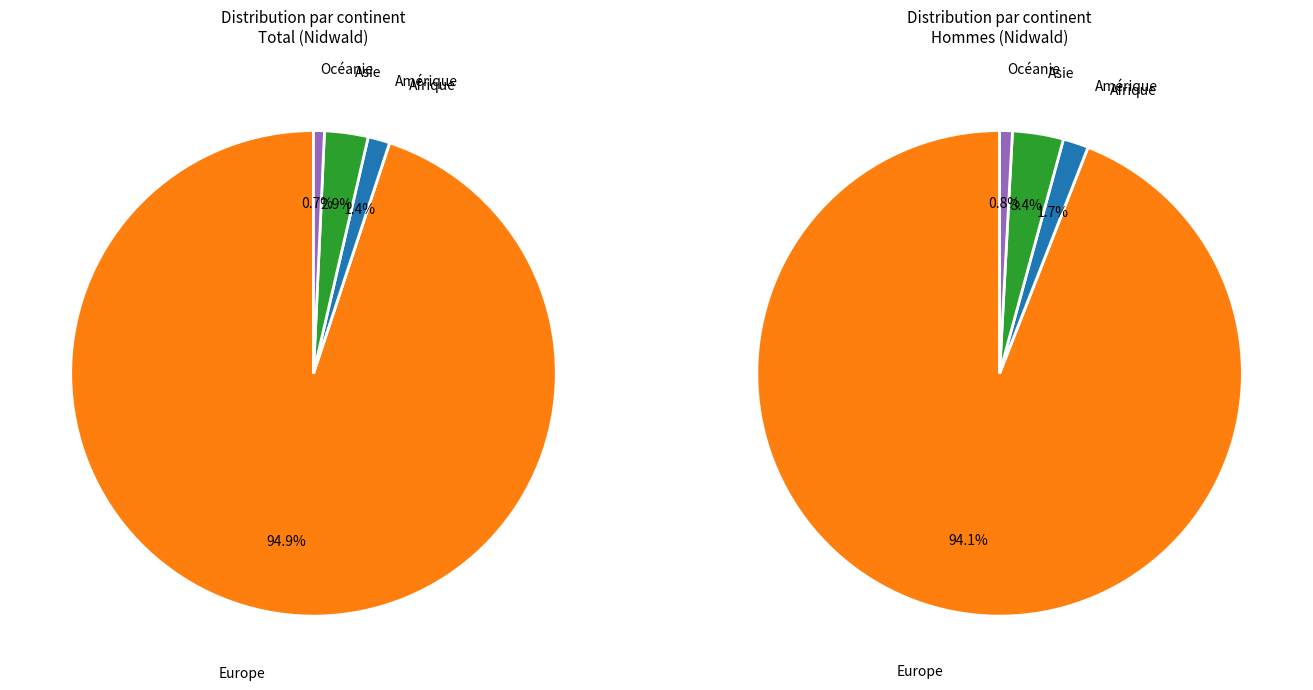

Between Afrique and Europe, which is larger?

Europe